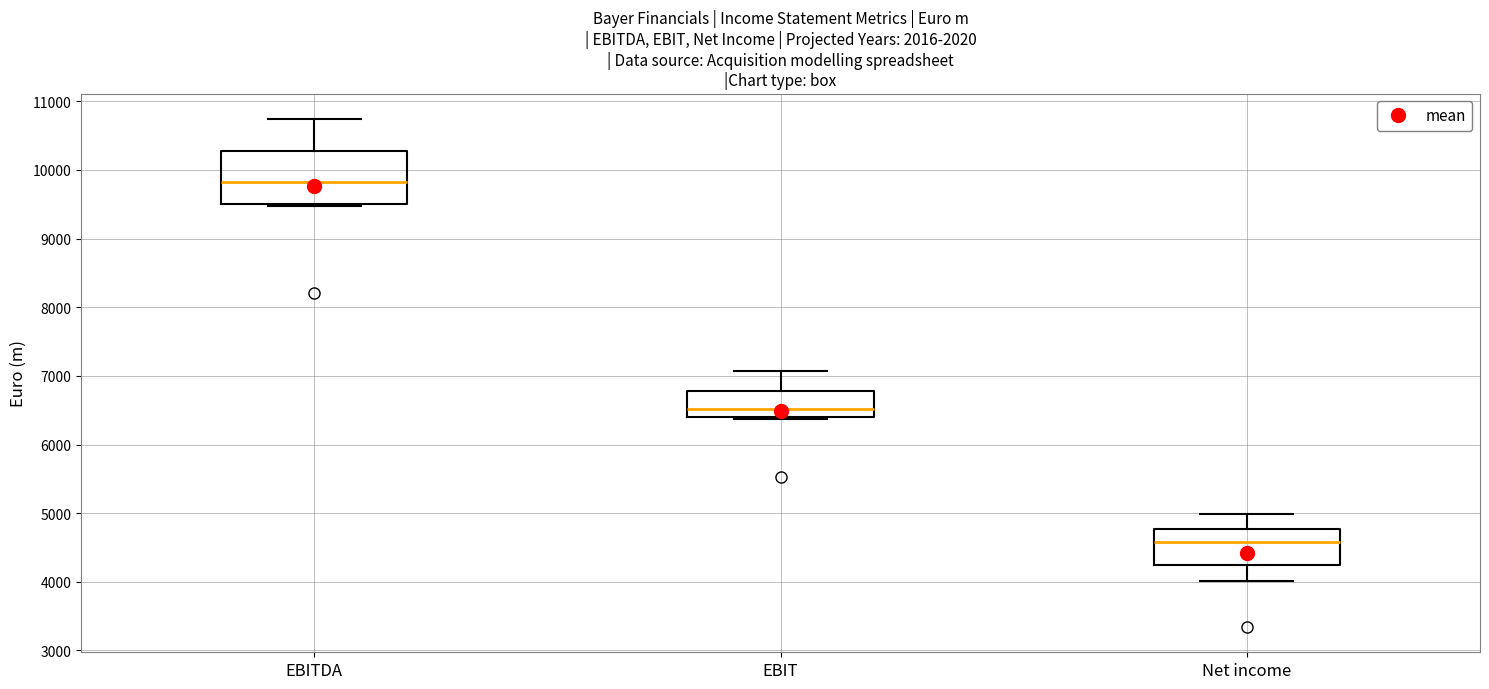

Reading left to right, read every box against the y-axis: the position of its median line, the range the box covers, and the ends of its whiskers. The values are not printed on the chart, so give them approximately, as read against the axis.

EBITDA: median 9800, box 9500 to 10300, whiskers 9500 (just below the box's lower edge) to 10700
EBIT: median 6500, box 6400 to 6800, whiskers 6400 to 7100
Net income: median 4600, box 4200 to 4800, whiskers 4000 to 5000